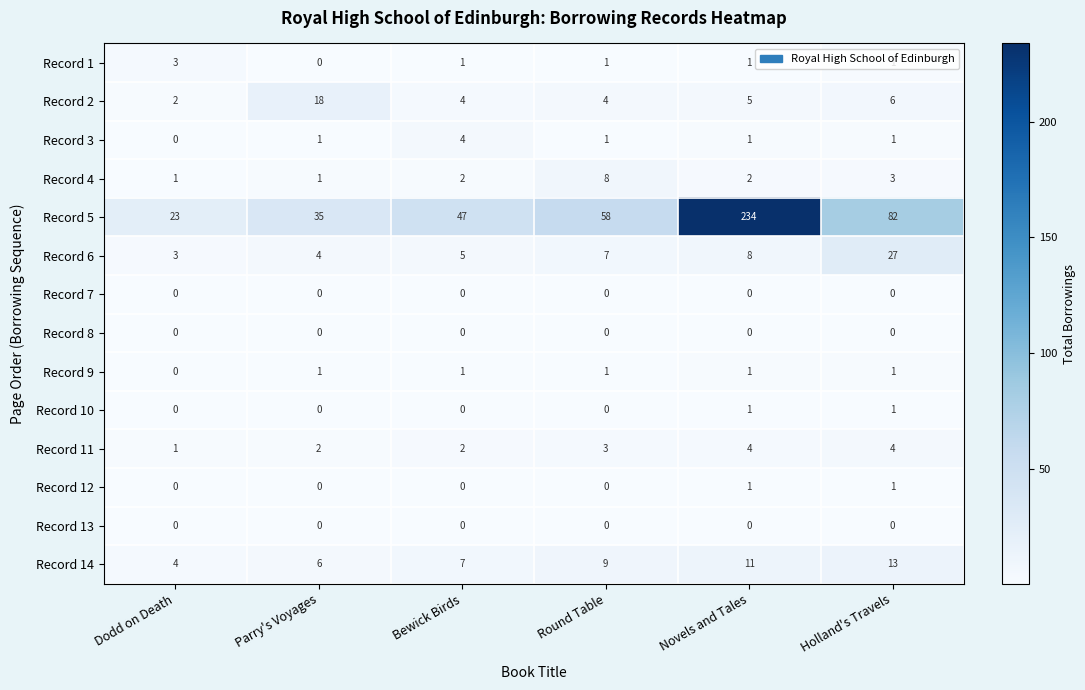

What is the spread (max minus min) of values at Dodd on Death?

23